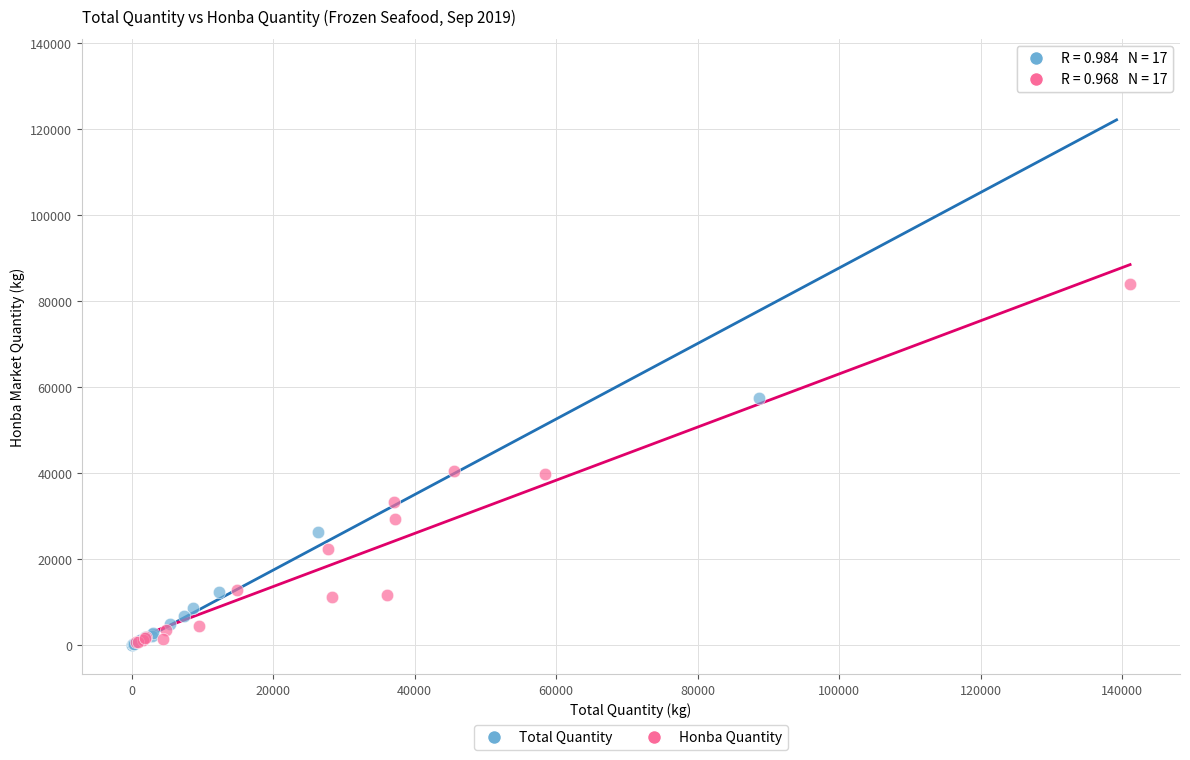

Which series reaches the maximum Y coordinate?

Total Quantity